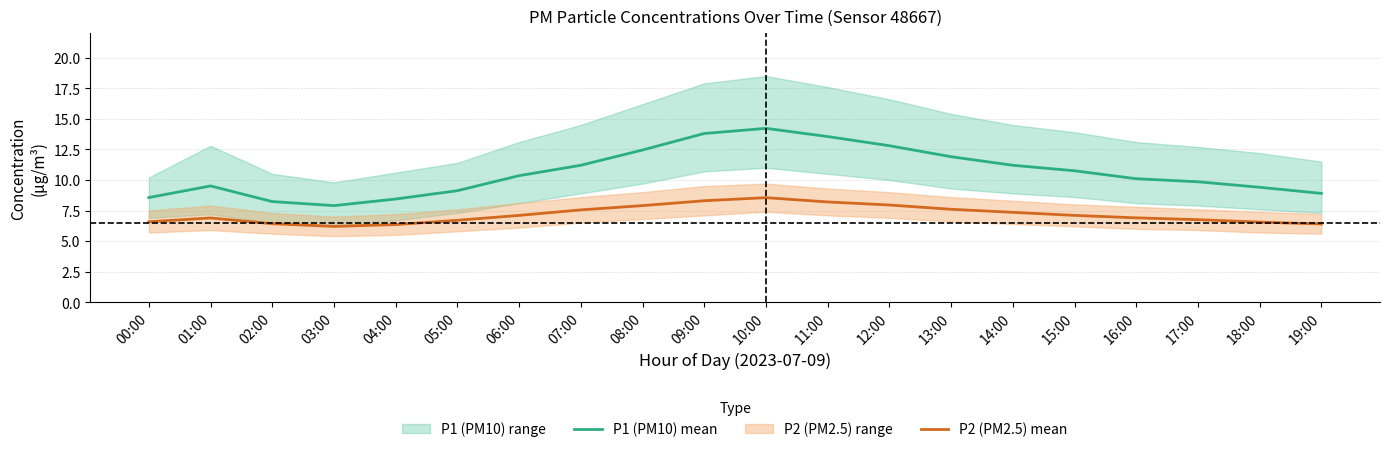

Reading left to right, transcribe all the data shown in this chart.

P1 (PM10) mean: 00:00=8.6	01:00=9.5	02:00=8.2	03:00=7.9	04:00=8.4	05:00=9.1	06:00=10.3	07:00=11.2	08:00=12.4	09:00=13.8	10:00=14.2	11:00=13.6	12:00=12.8	13:00=11.9	14:00=11.2	15:00=10.8	16:00=10.1	17:00=9.8	18:00=9.4	19:00=8.9
P2 (PM2.5) mean: 00:00=6.6	01:00=6.9	02:00=6.4	03:00=6.2	04:00=6.3	05:00=6.7	06:00=7.1	07:00=7.5	08:00=7.9	09:00=8.3	10:00=8.6	11:00=8.2	12:00=8.0	13:00=7.6	14:00=7.3	15:00=7.1	16:00=6.9	17:00=6.8	18:00=6.5	19:00=6.4